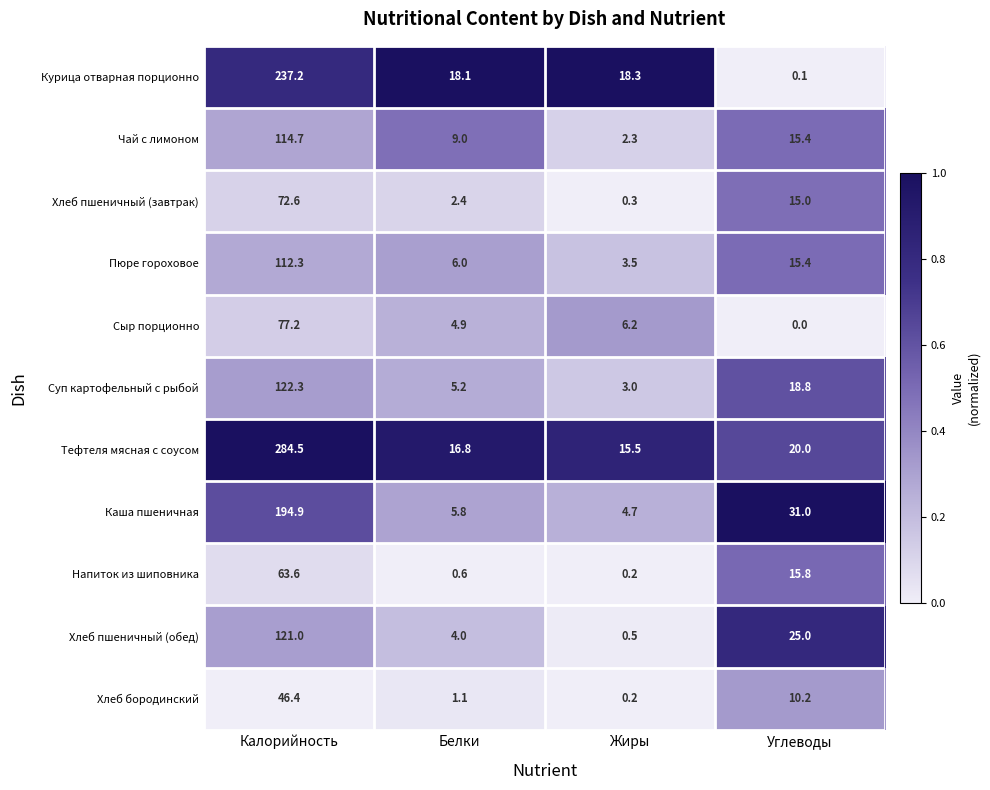

What is the minimum value for Хлеб пшеничный (обед)?

0.5